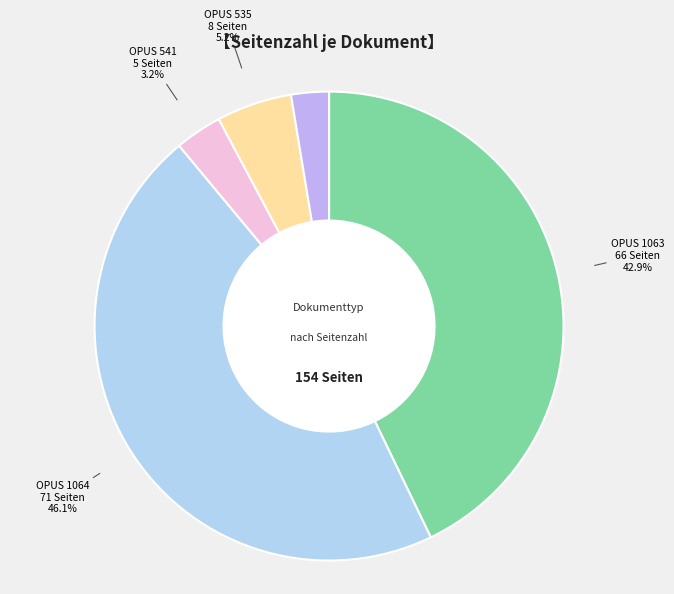

Is there any slice that represents more than half of the pie?

No